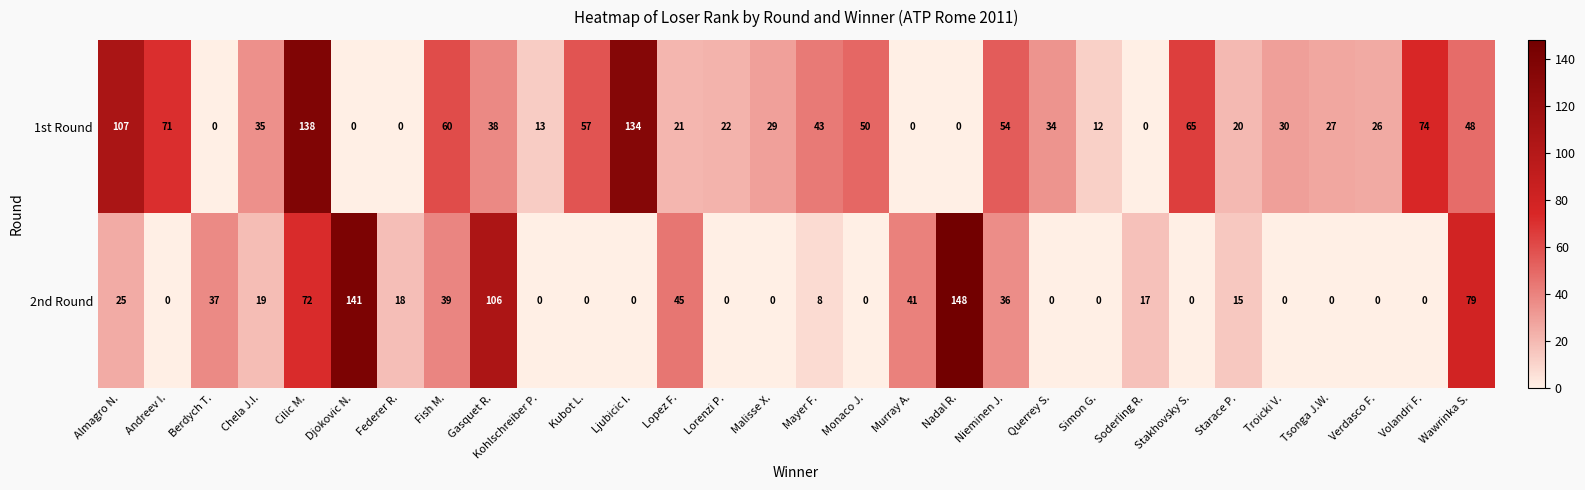

True or false: 2nd Round has a value of 86 at Ljubicic I..

False